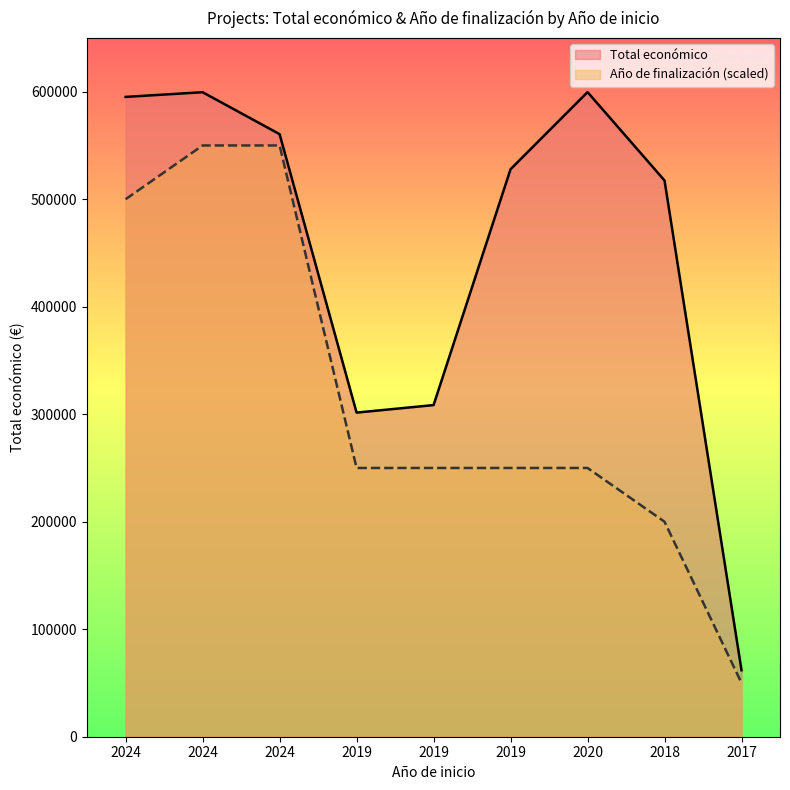

What is the difference between the Total económico values at 2019 and 2019?

219402